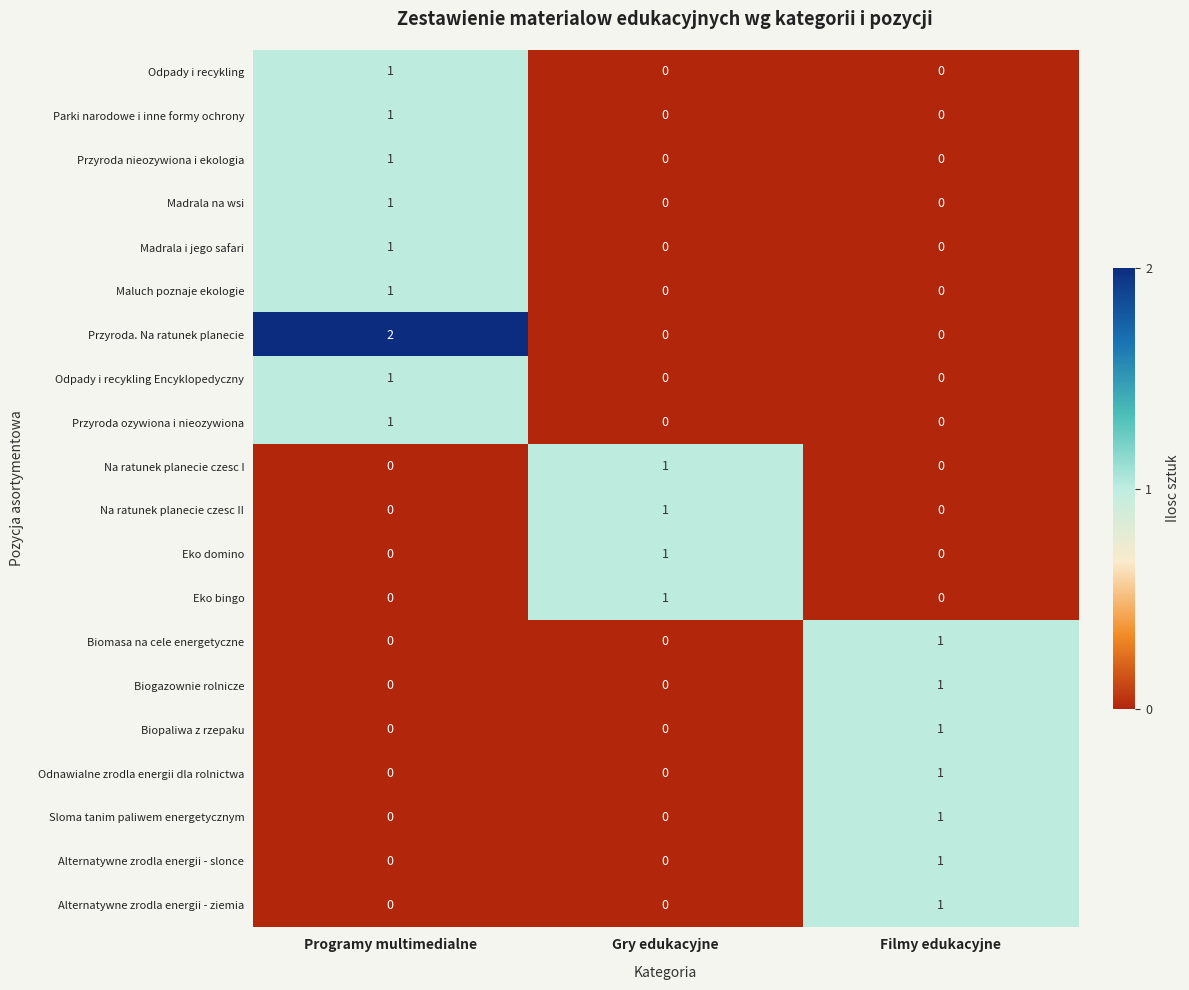

The value of Madrala na wsi at Programy multimedialne is 0. True or false?

False